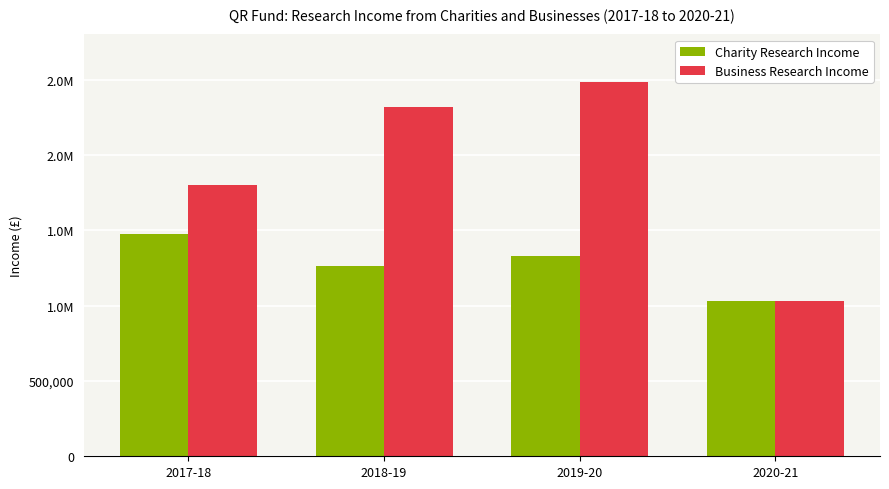

List the series in order of their peak value, highest first.

Business Research Income, Charity Research Income